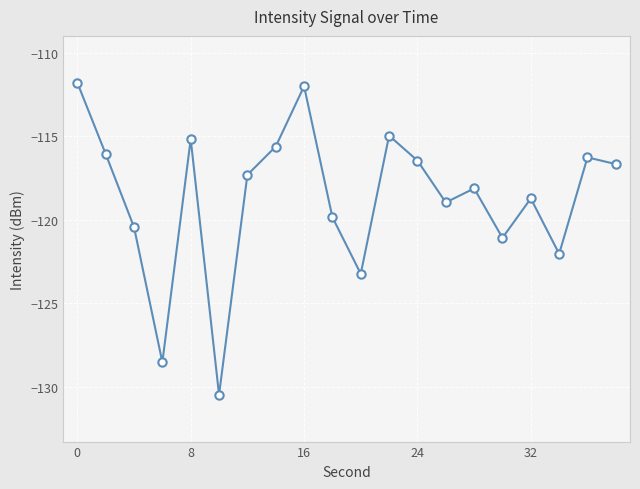

How many interior local valleys (lower than both neighbors) does the data have?

6